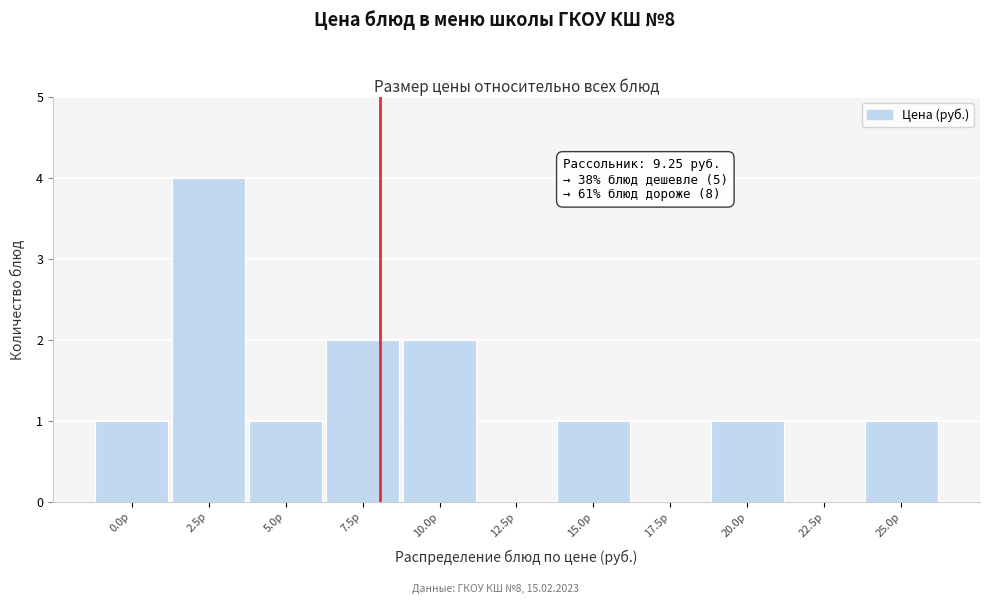

Reading left to right, list all the values displayed in this chart.

0.0р=1	2.5р=4	5.0р=1	7.5р=2	10.0р=2	12.5р=0	15.0р=1	17.5р=0	20.0р=1	22.5р=0	25.0р=1